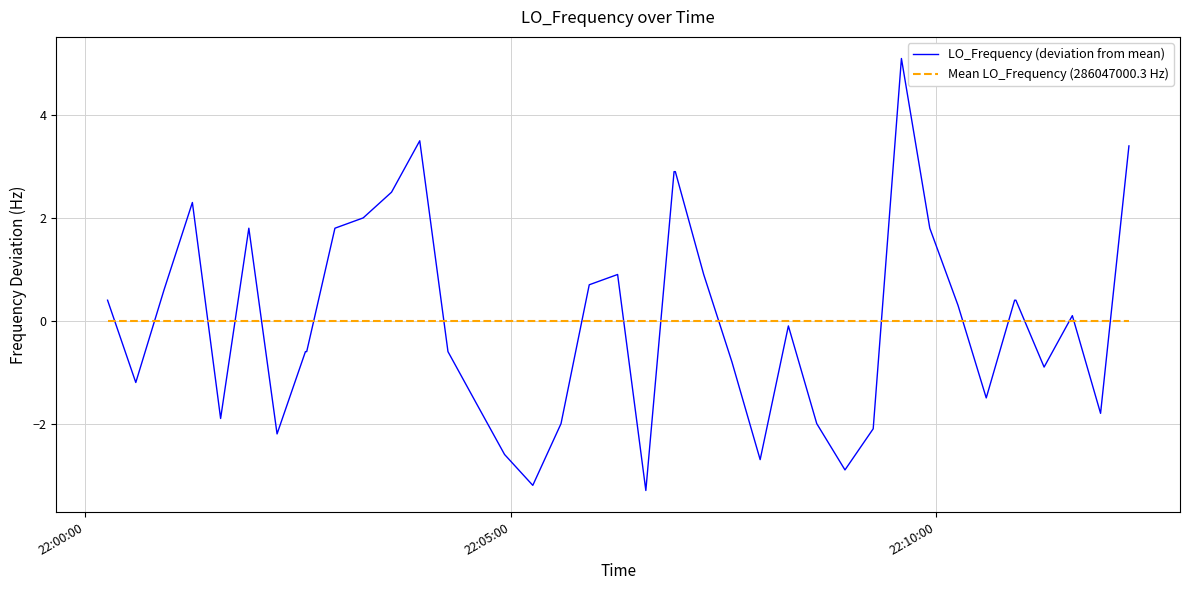

List the series in order of their peak value, lowest first.

Mean LO_Frequency (286047000.3 Hz), LO_Frequency (deviation from mean)